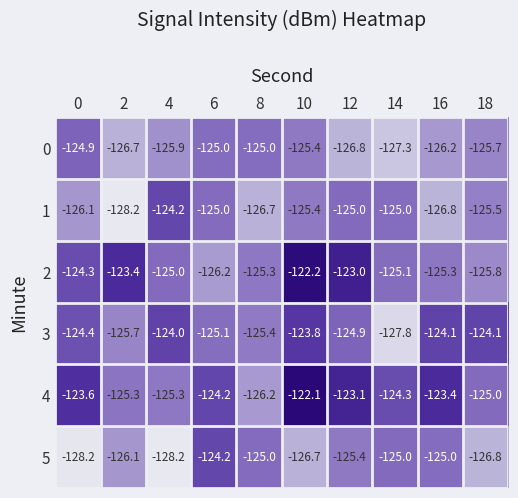

At which label is 3 closest to -125?

6